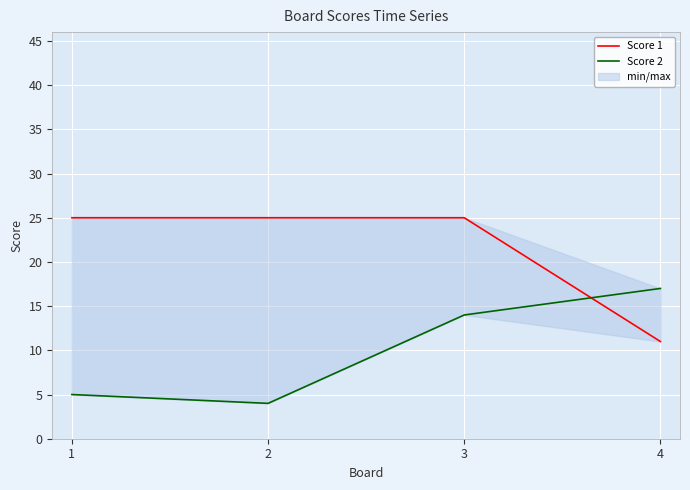

Between which two adjacent categories do Score 2 and Score 1 first intersect?

3 and 4